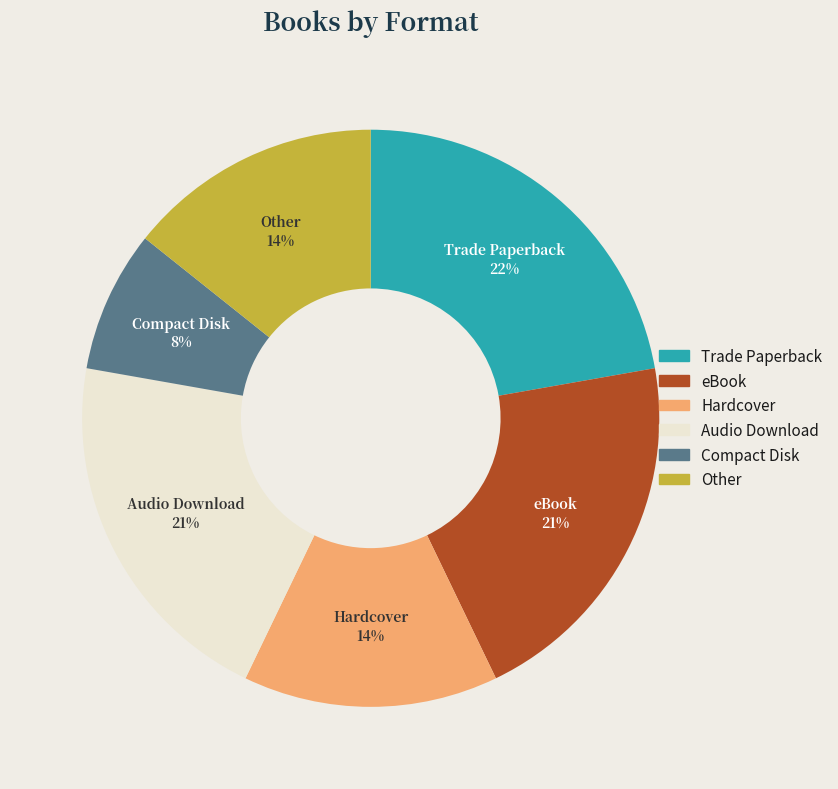

What percentage is the Hardcover slice, to the nearest percent?

14%